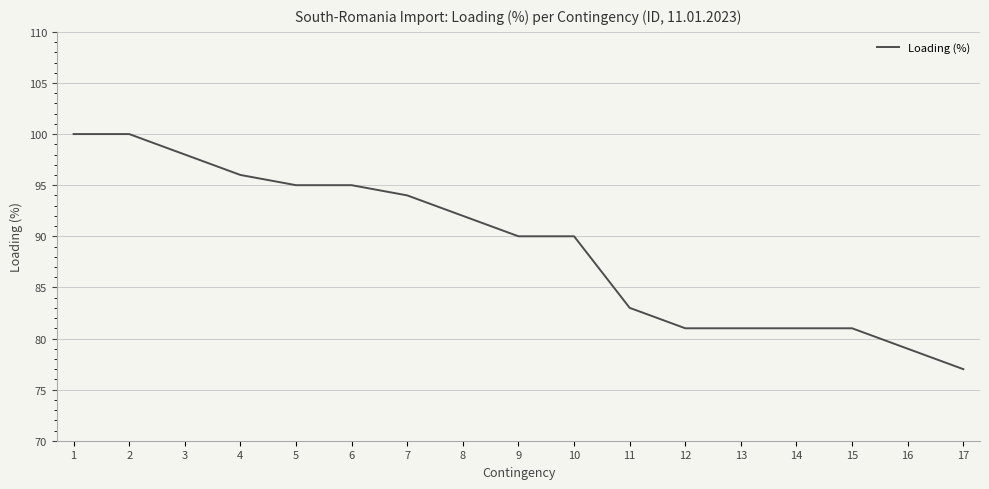

Approximately how many times larger is the value at 1 compared to 11?

1.2